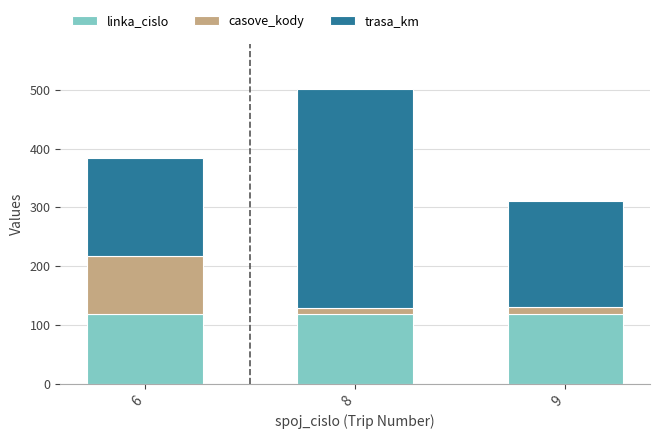

At which category is the sum across all series the highest?

8